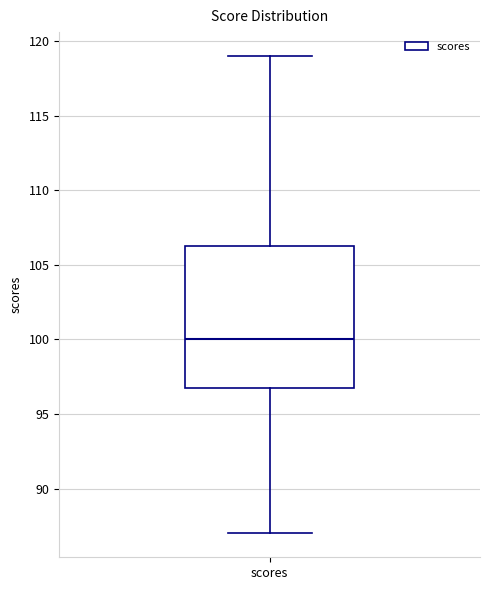

Read this box plot against the y-axis: the position of the median line, the range covered by the box, and the ends of both whiskers. The values are not printed on the chart, so give them approximately, as read against the axis.

median 100.0, box 97.0 to 106.5, whiskers 87.0 to 119.0